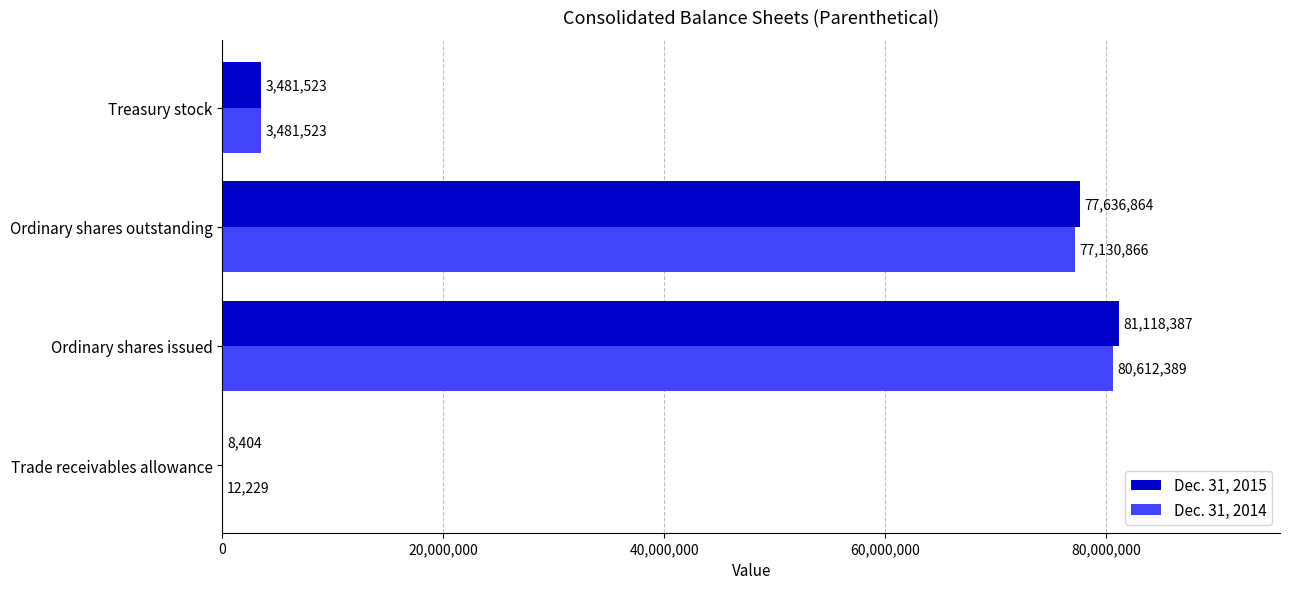

At which category is the sum across all series the highest?

Ordinary shares issued